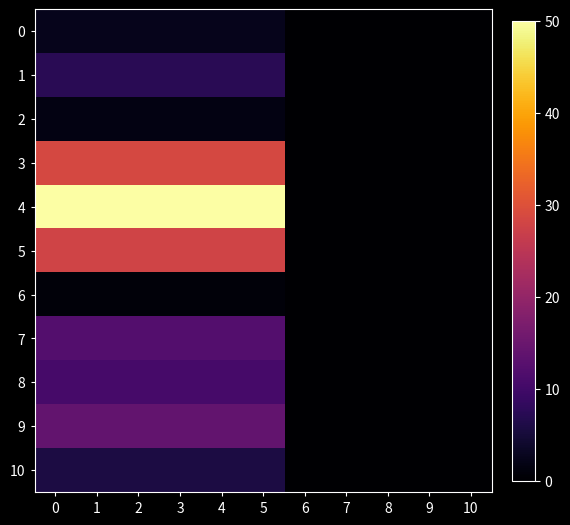

How many data points does each series have?

11